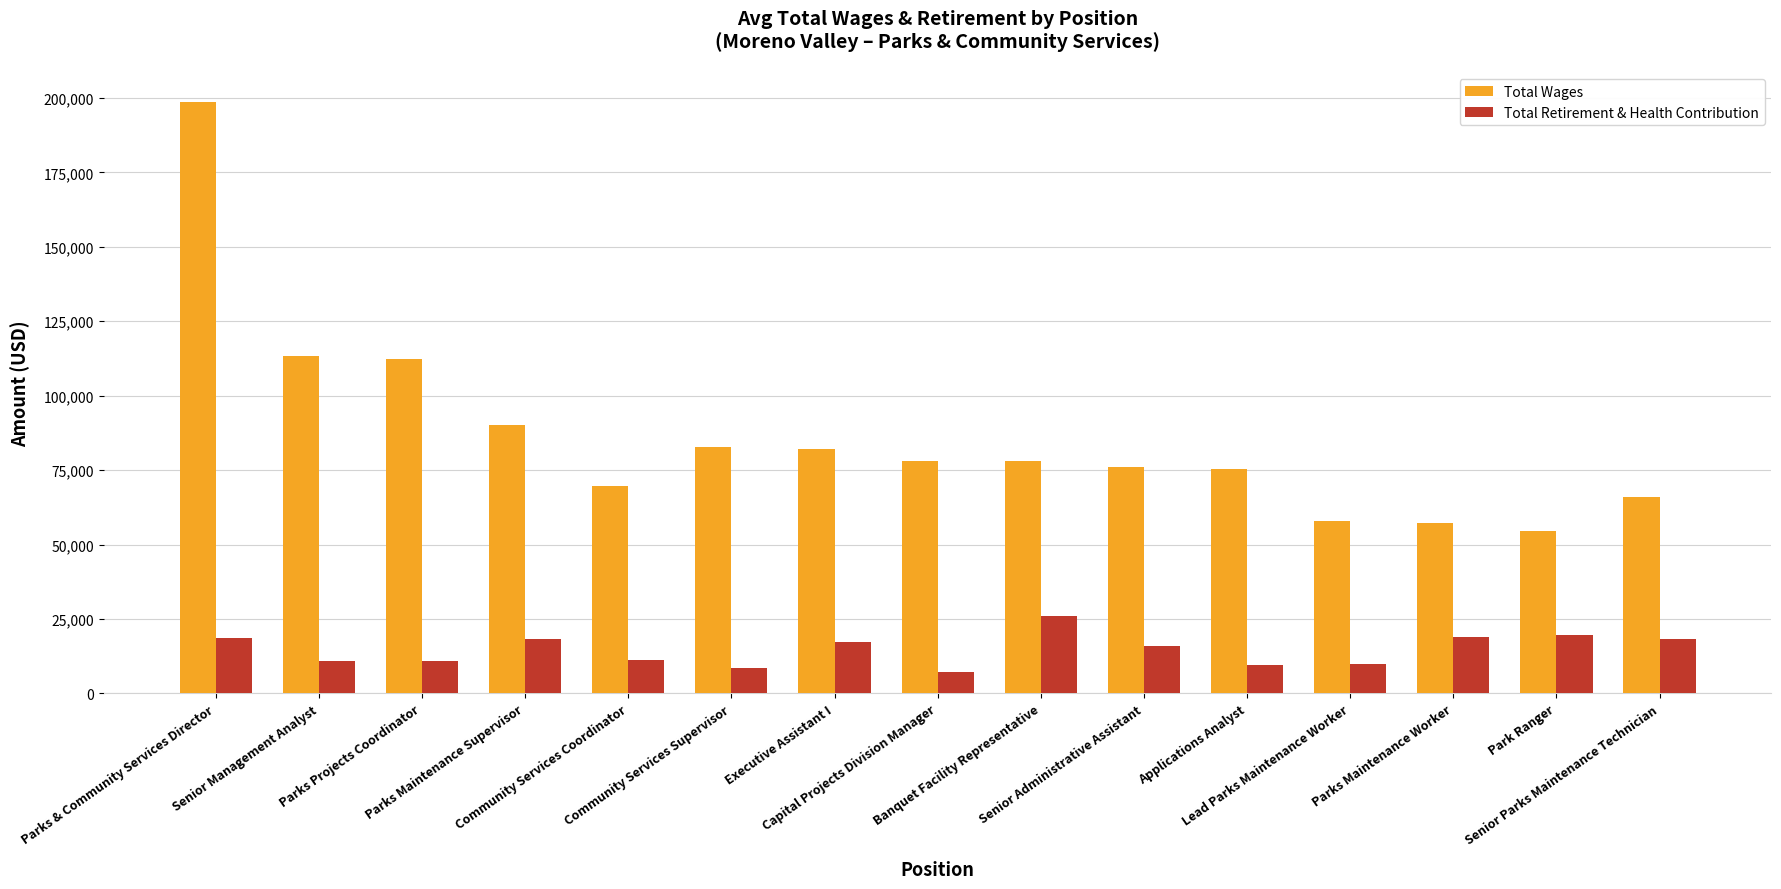

What is the sum of all Total Wages values?

1292479.0